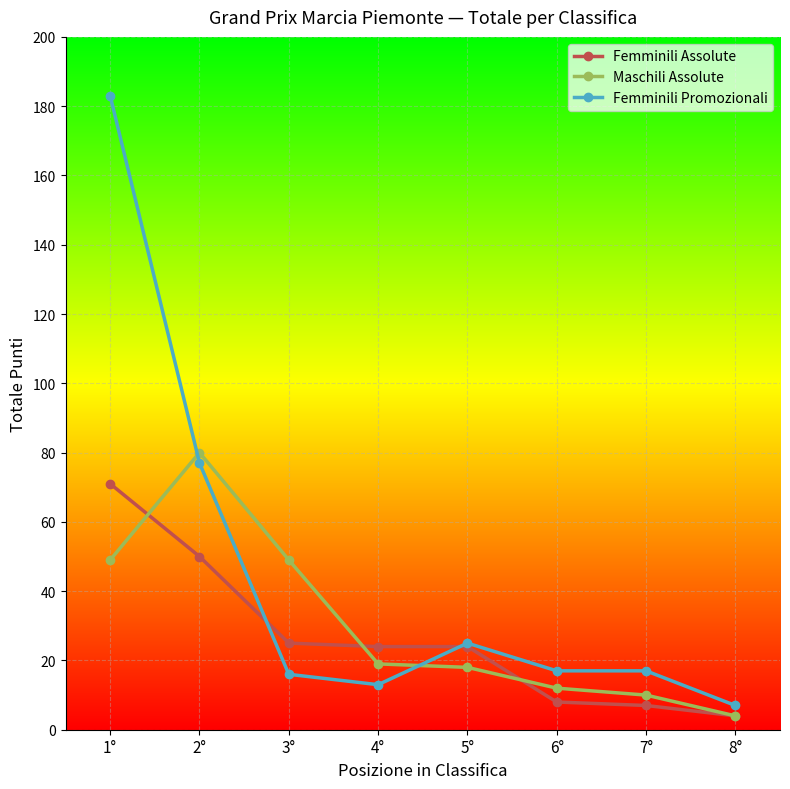

True or false: Femminili Promozionali and Maschili Assolute intersect in this chart.

True